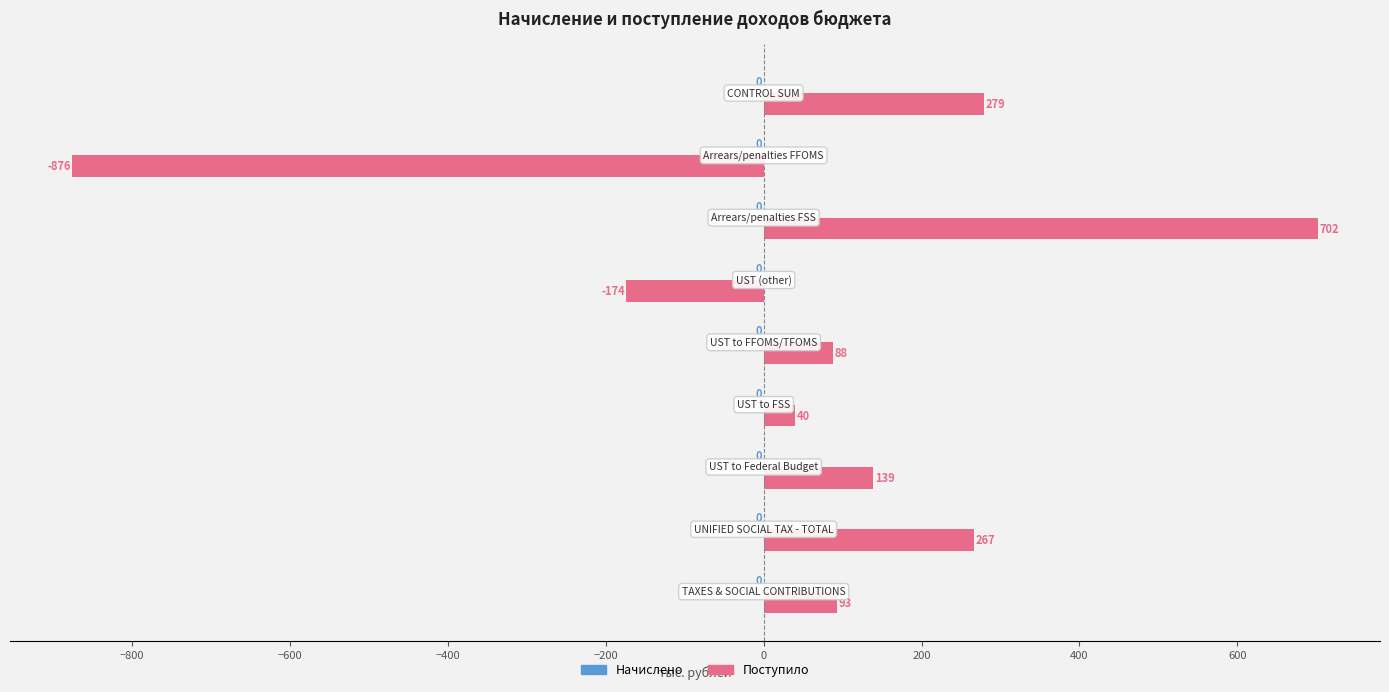

What is the maximum value shown in the chart?

702